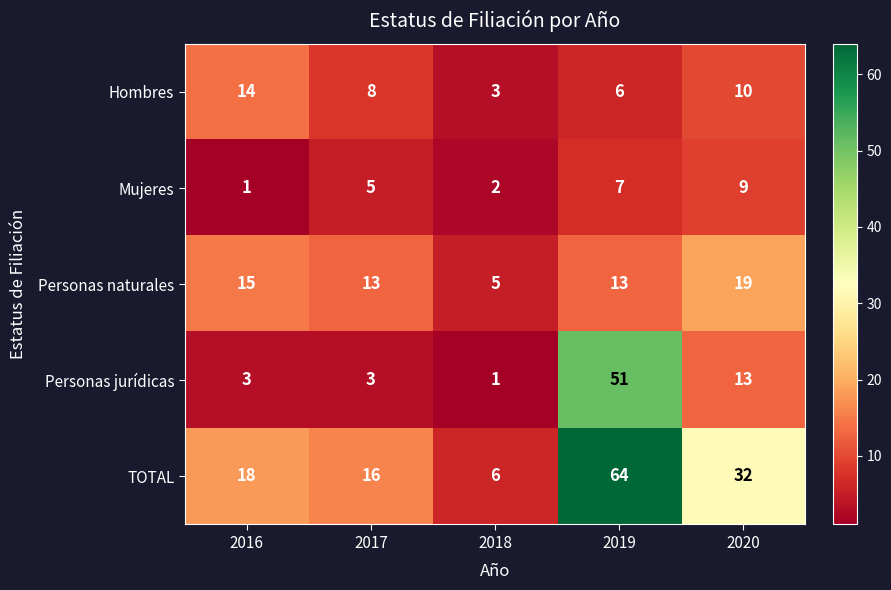

How many Personas naturales values are between 13 and 15?

3